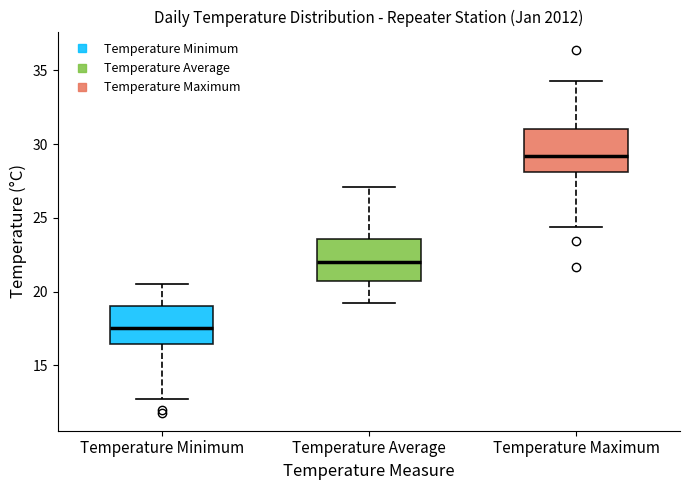

Where does the upper whisker of the box for Temperature Average end on the y-axis? The values are not printed on the chart, so give them approximately, as read against the axis.

27.0